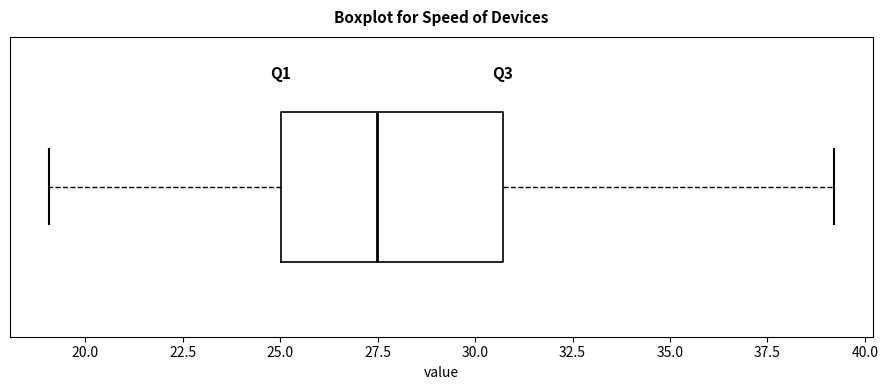

Read this box plot against the x-axis: the position of the median line, the range covered by the box, and the ends of both whiskers. The values are not printed on the chart, so give them approximately, as read against the axis.

median 27.5, box 25.0 to 30.5, whiskers 19.0 to 39.0